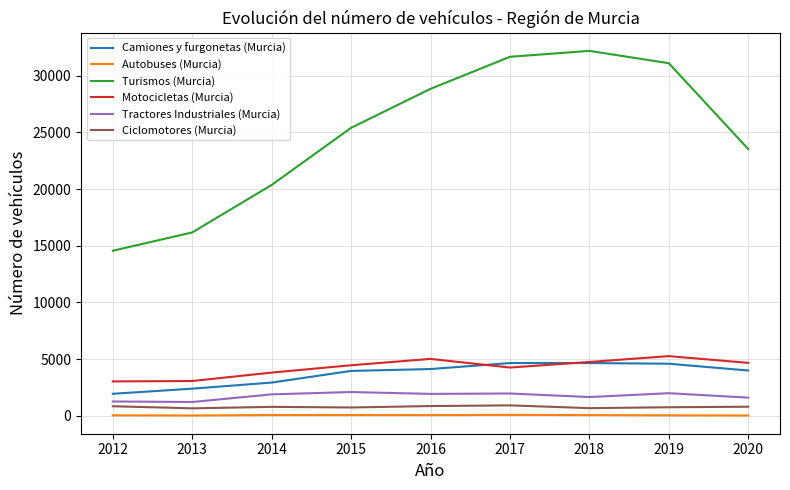

What is the average value of the Ciclomotores (Murcia) series?

770